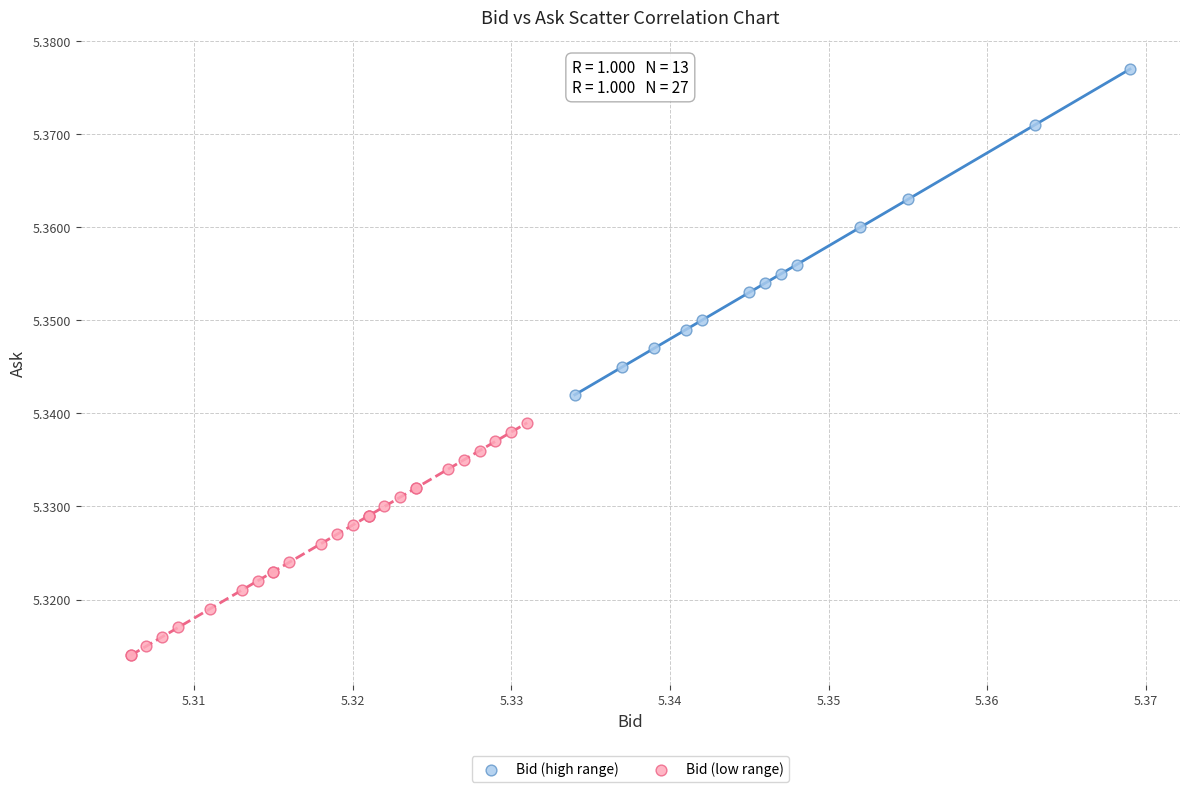

Which series reaches the minimum Y coordinate?

Bid (low range)